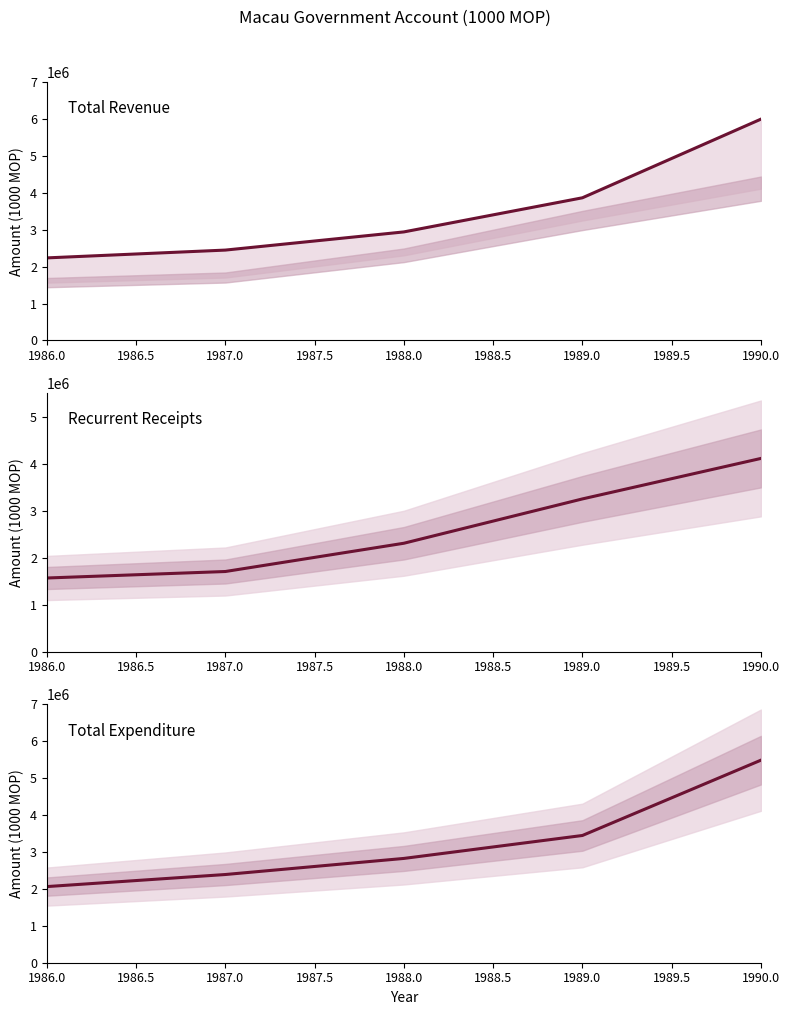

At how many categories does at least one series exceed 1987489?

5